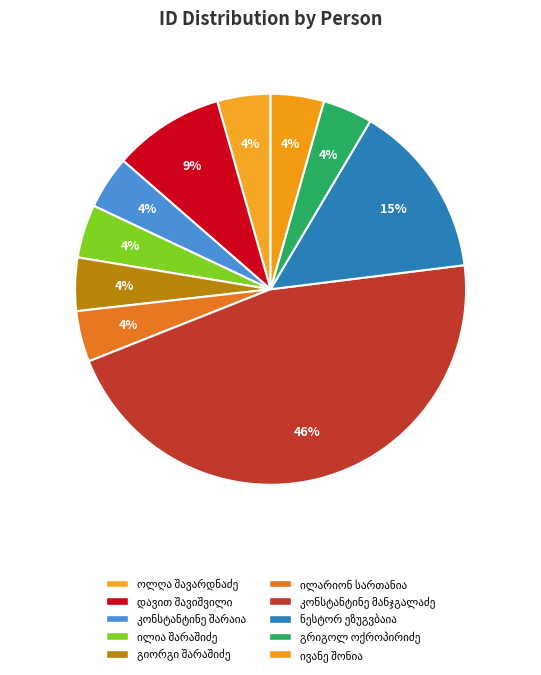

How many slices are in this pie chart?

10